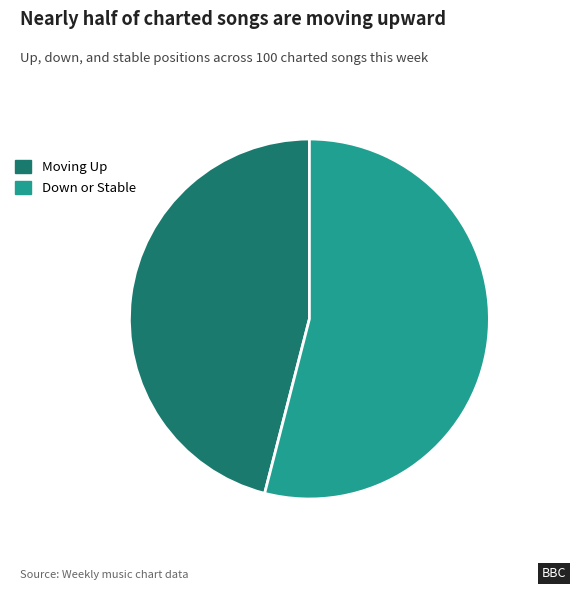

Which slice is the largest?

Down or Stable